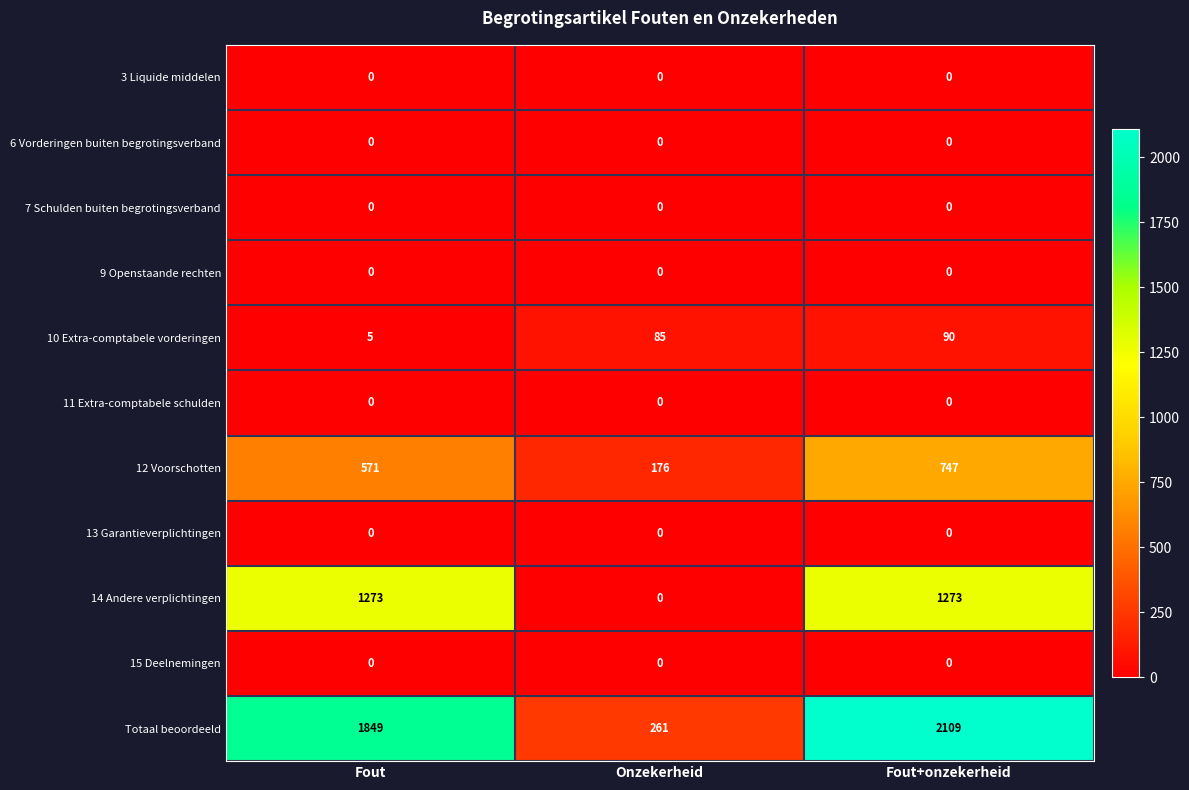

Between Fout and Onzekerheid, which series saw the biggest shift?

Totaal beoordeeld